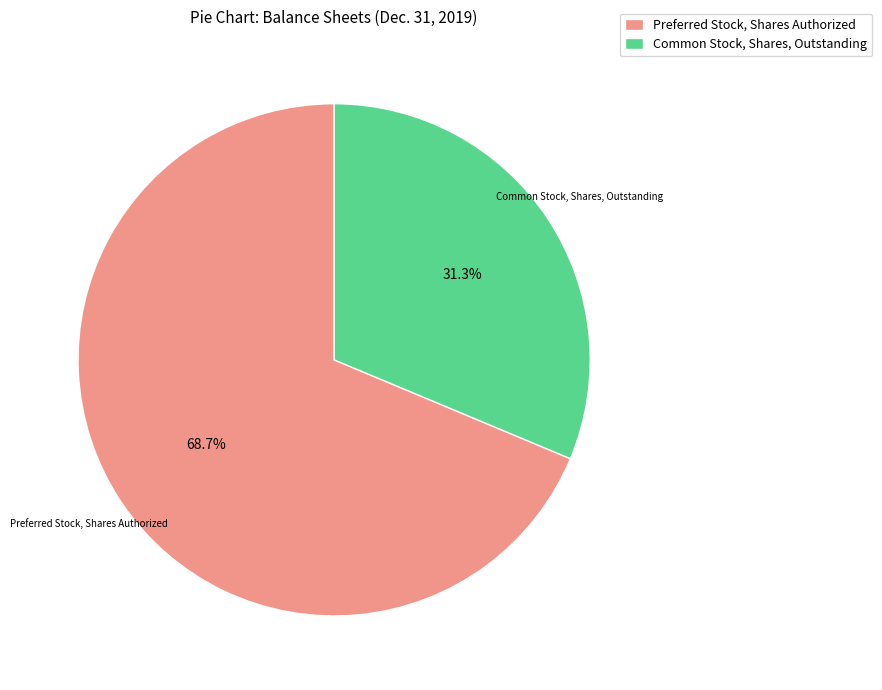

Combined, what portion of the pie is Common Stock, Shares, Outstanding and Preferred Stock, Shares Authorized?

100.0%